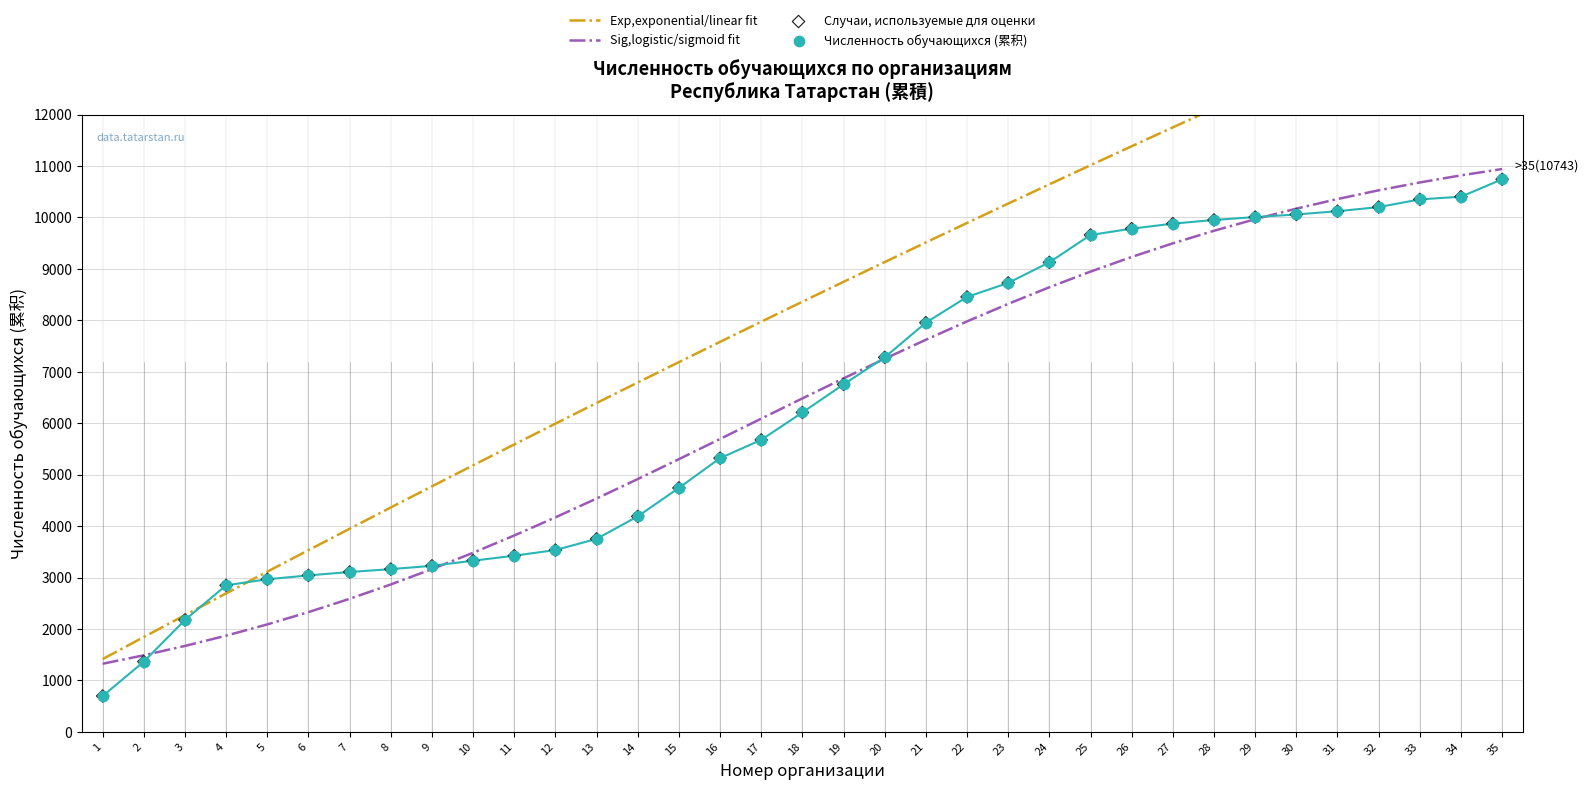

Which series has the largest total across all categories?

Exp,exponential/linear fit